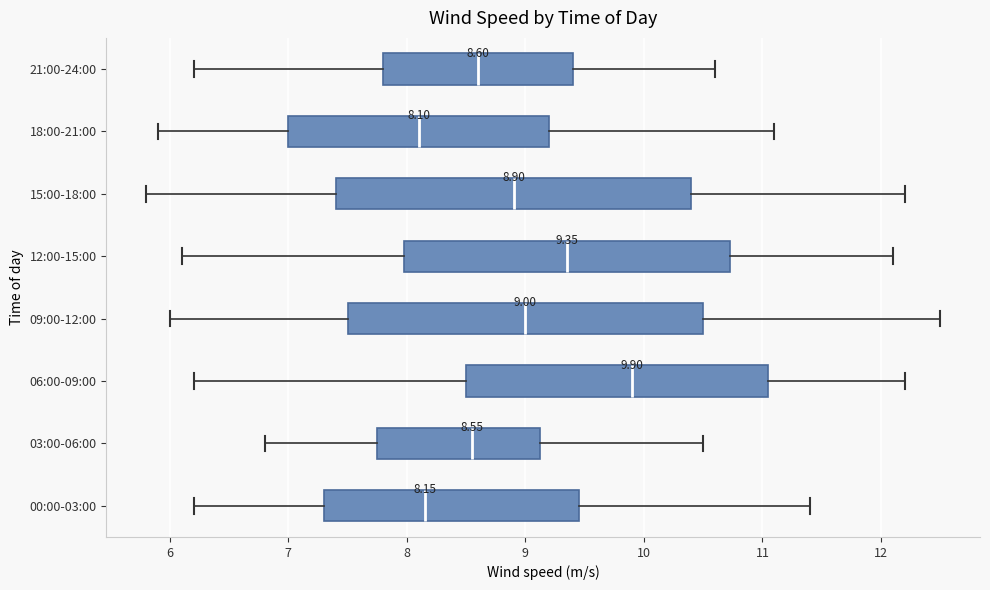

Which box has the furthest to the right median line?

06:00-09:00